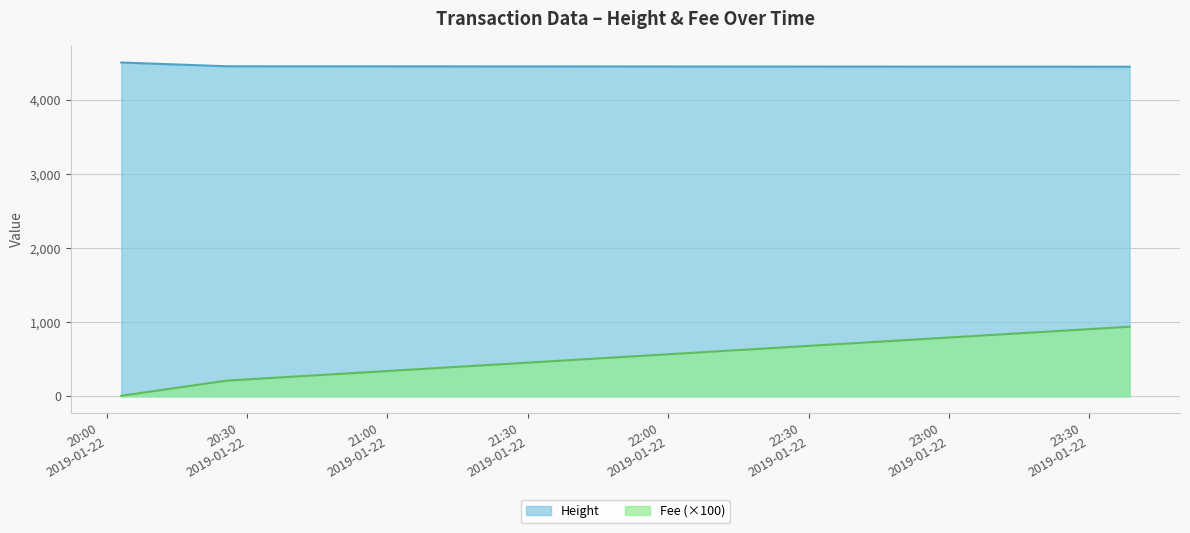

Does the chart have visible grid lines?

Yes